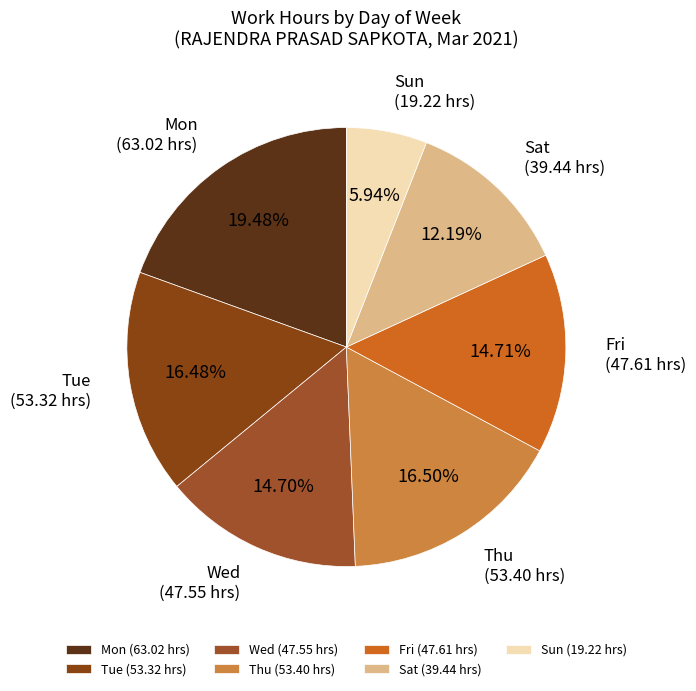

Approximately how many times larger is the value at Sat compared to Tue?

0.7